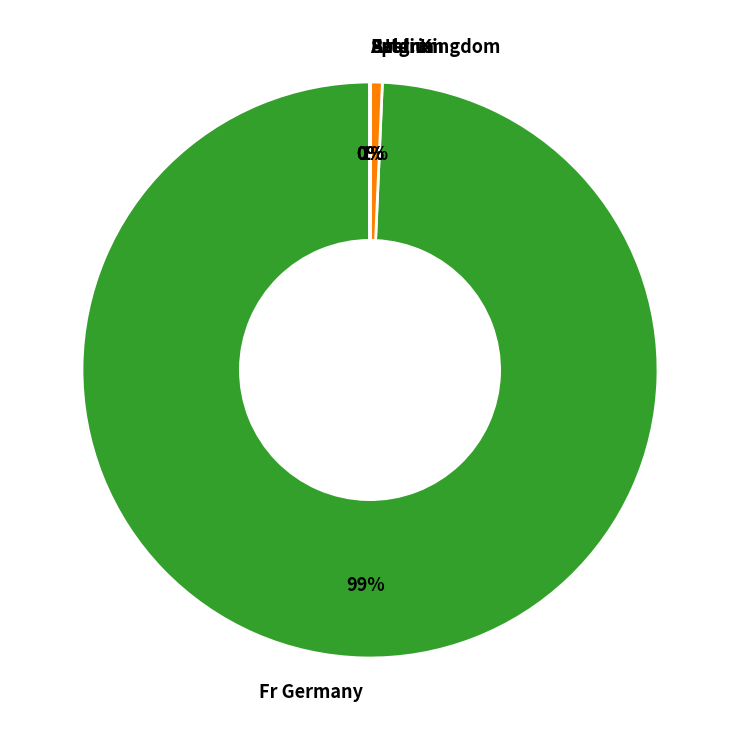

To the nearest percent, what is the average slice percentage?

20%